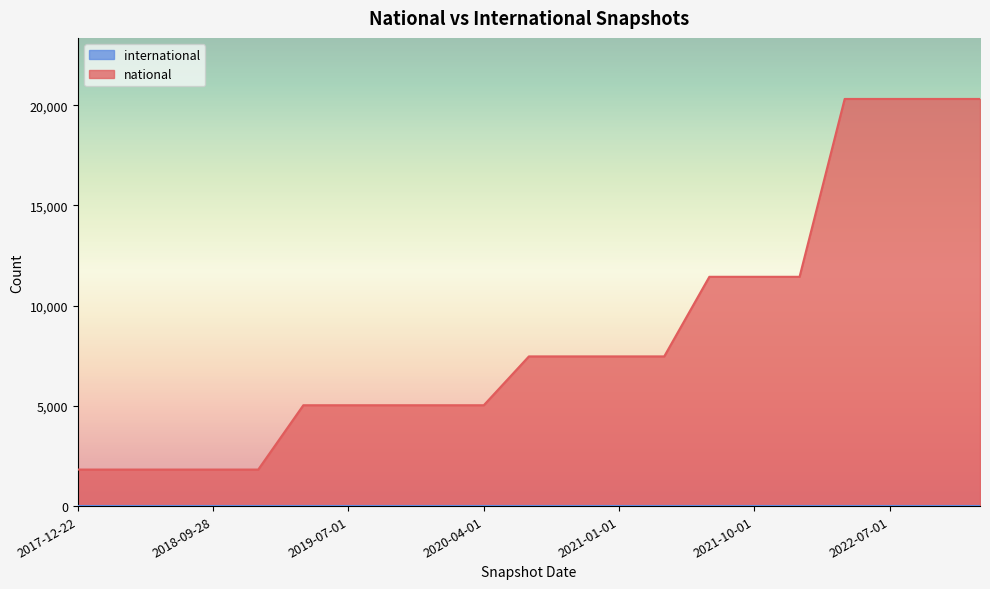

Rank the categories by value from lowest to highest.

2017-12-22, 2018-04-09, 2018-07-11, 2018-09-28, 2019-01-01, 2019-04-06, 2019-07-01, 2019-10-09, 2020-01-01, 2020-04-01, 2020-07-01, 2020-10-01, 2021-01-01, 2021-04-01, 2021-07-01, 2021-10-01, 2022-01-01, 2022-04-01, 2022-07-01, 2022-10-01, 2023-01-01